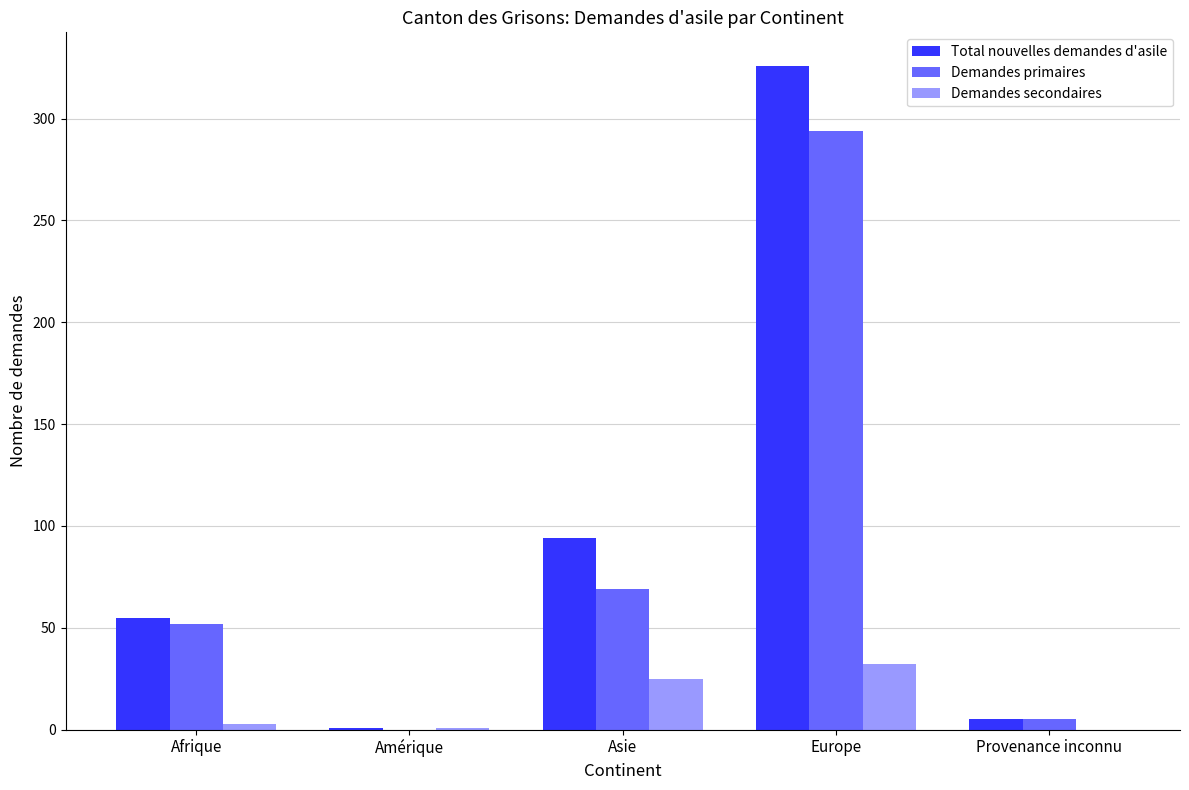

What are all the series names shown in the legend?

Total nouvelles demandes d'asile, Demandes primaires, Demandes secondaires